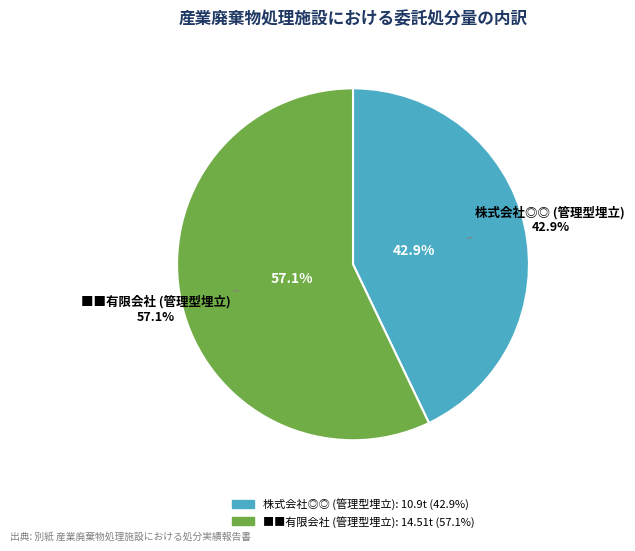

How much of the chart is everything except 株式会社◎◎ (管理型埋立)?

57.1%